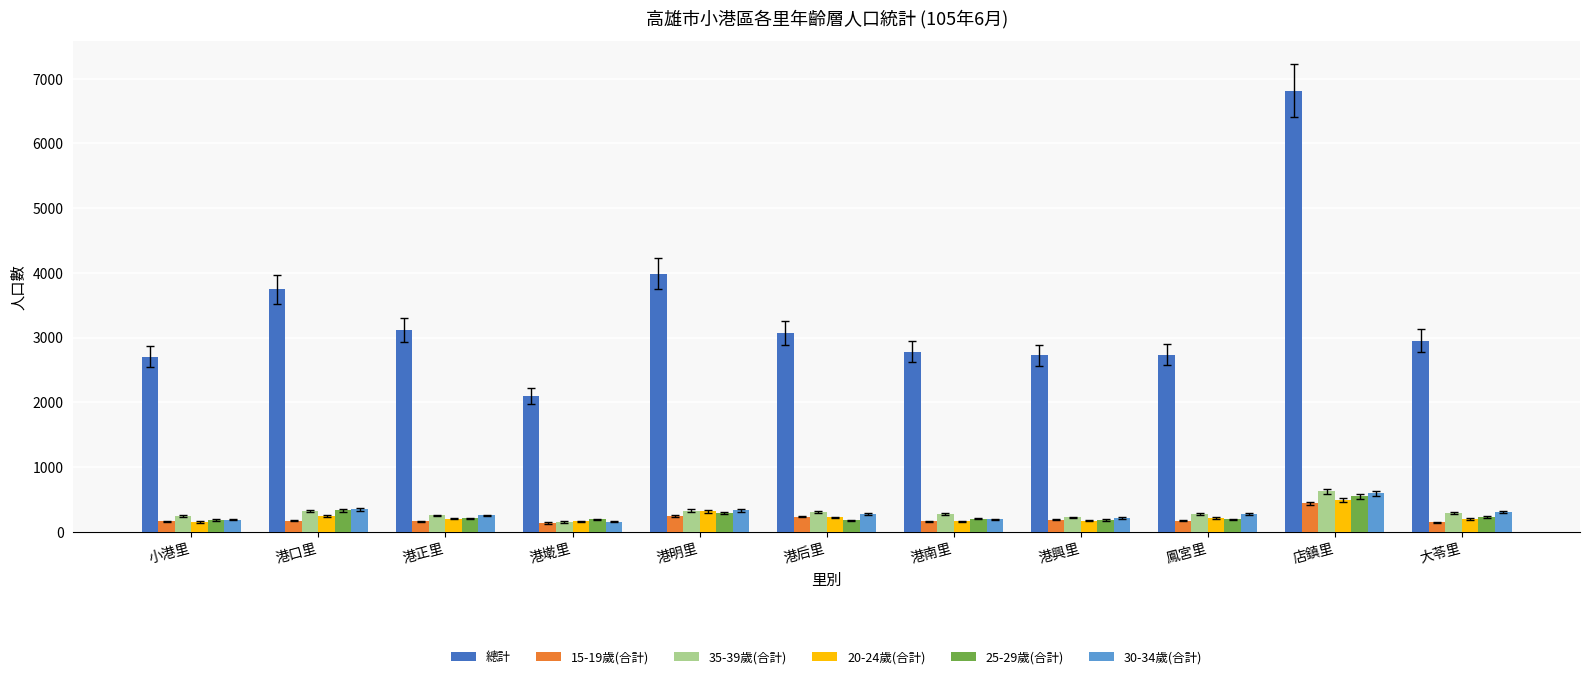

At which label is 總計 closest to 4455?

港明里